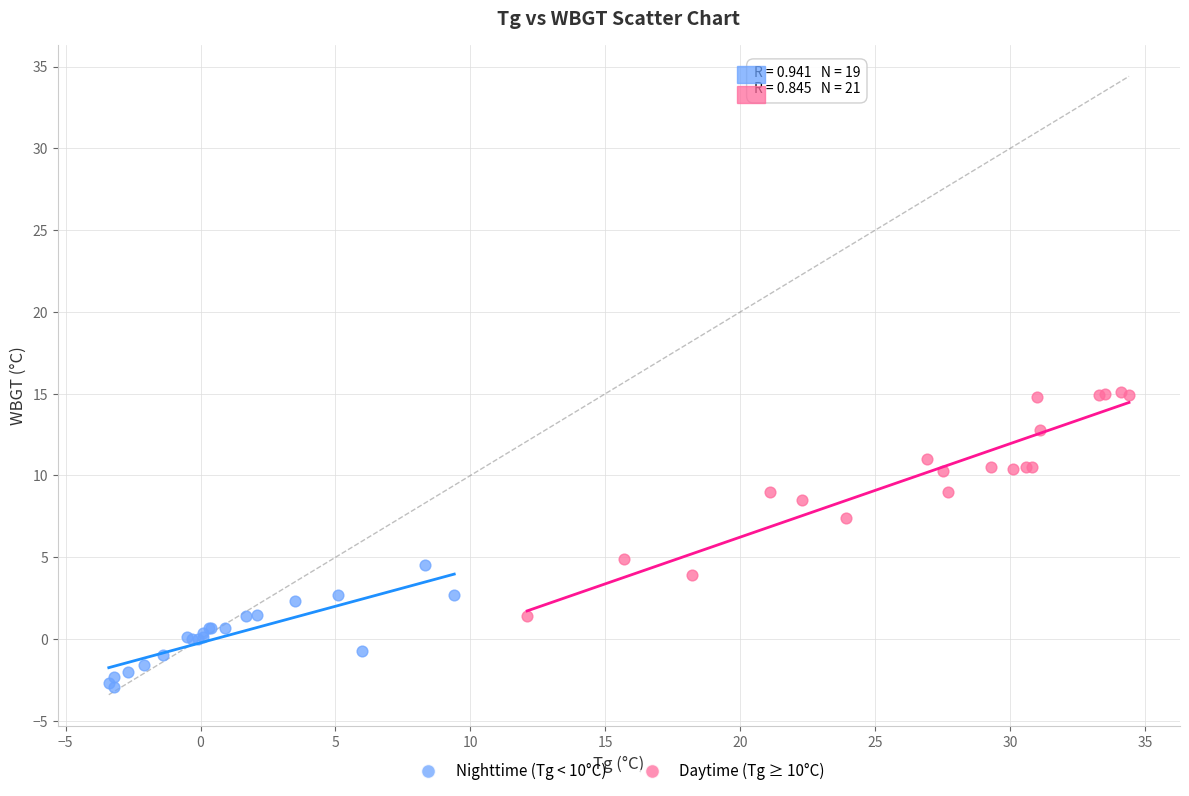

Which series contains the highest Y value?

Daytime (Tg ≥ 10°C)